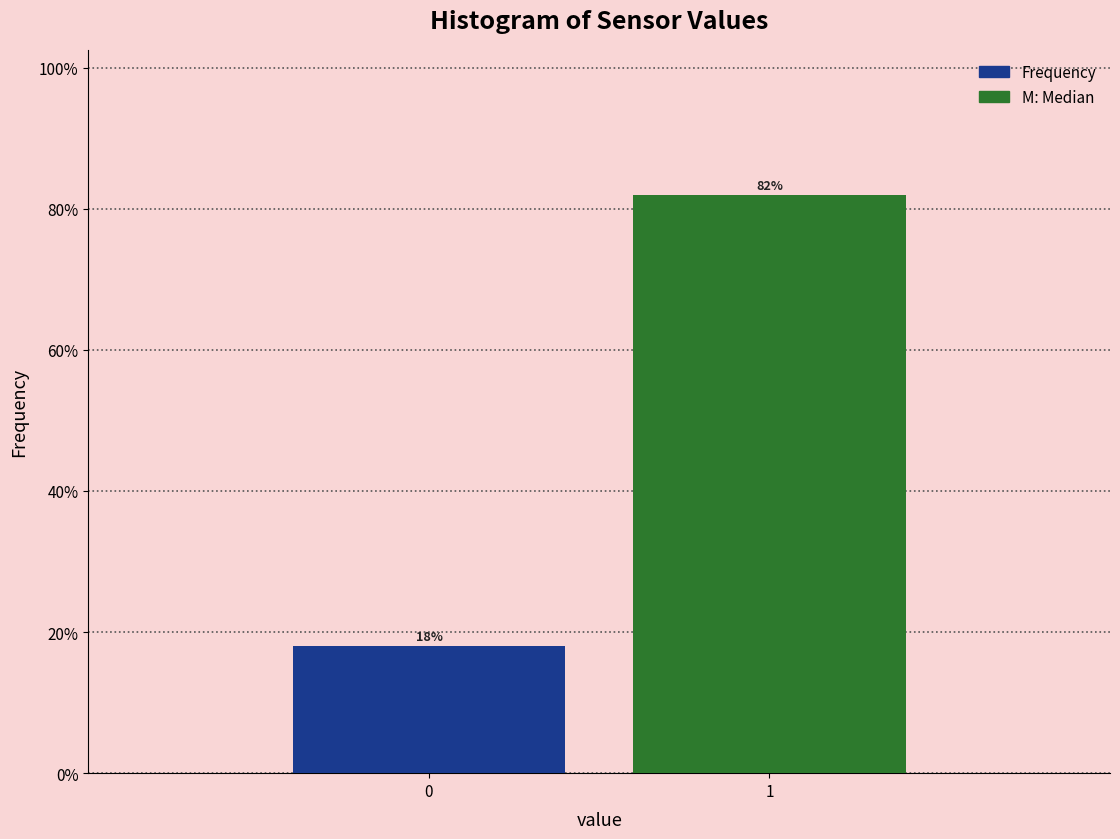

Reading right to left, list all the values displayed in this chart.

82.0	18.0